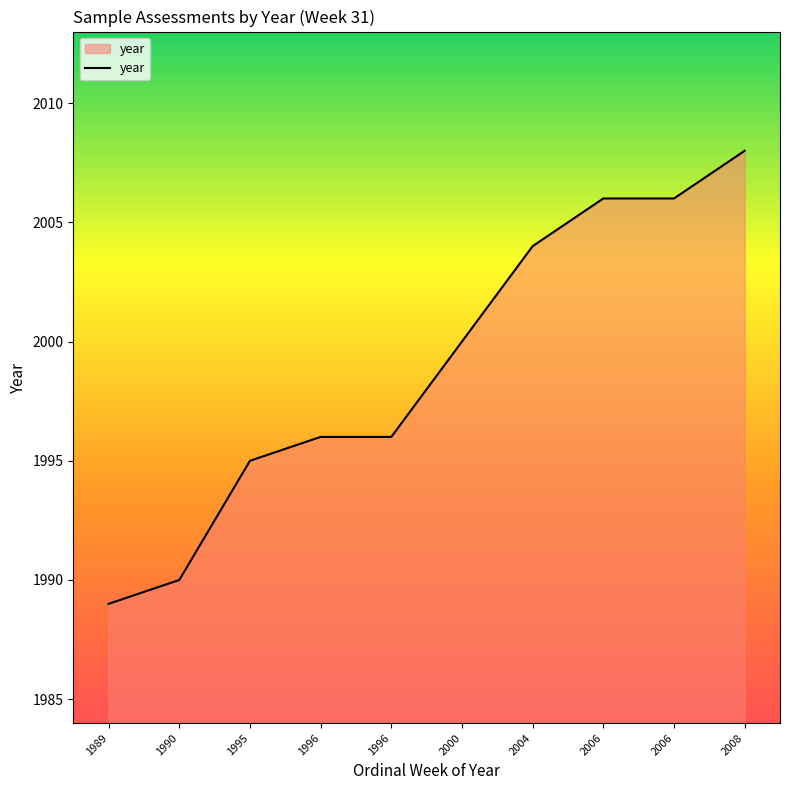

Rank the categories by value from highest to lowest.

2008, 2006, 2006, 2004, 2000, 1996, 1996, 1995, 1990, 1989